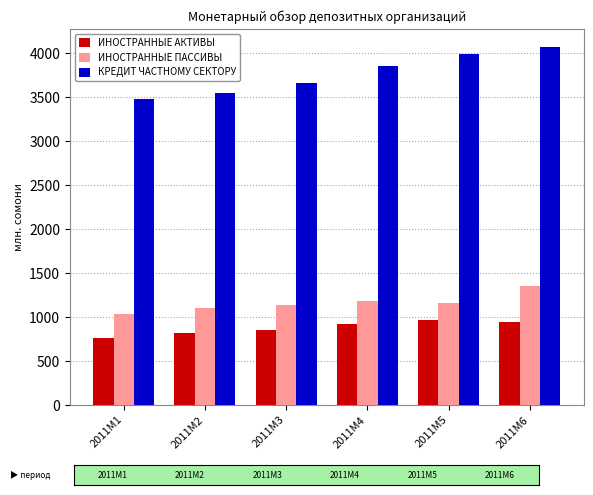

Where is КРЕДИТ ЧАСТНОМУ СЕКТОРУ nearest to the value 3778?

2011M4